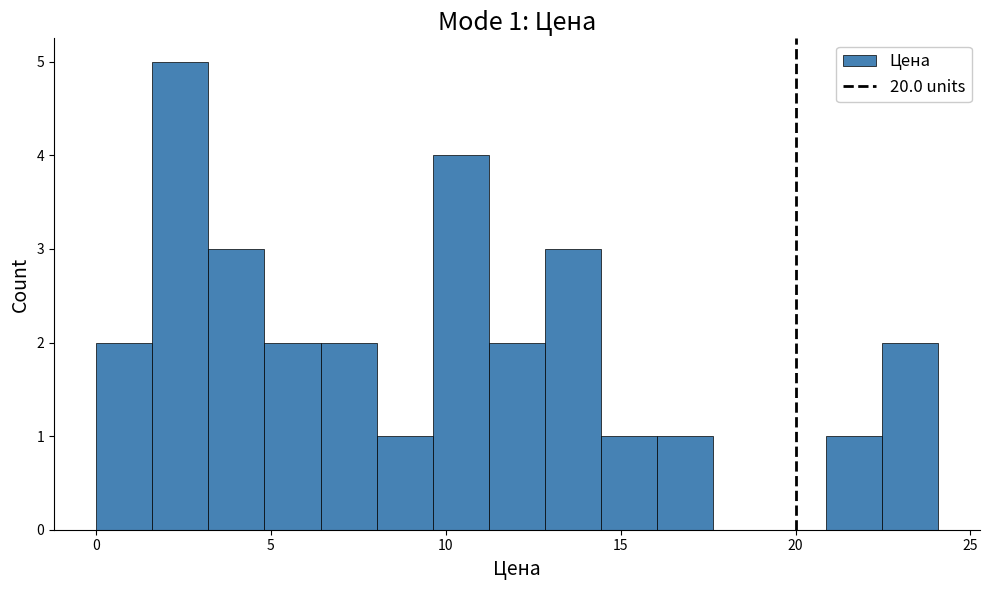

Read against the x-axis, roughly where is the centre of the tallest bar?

2.5